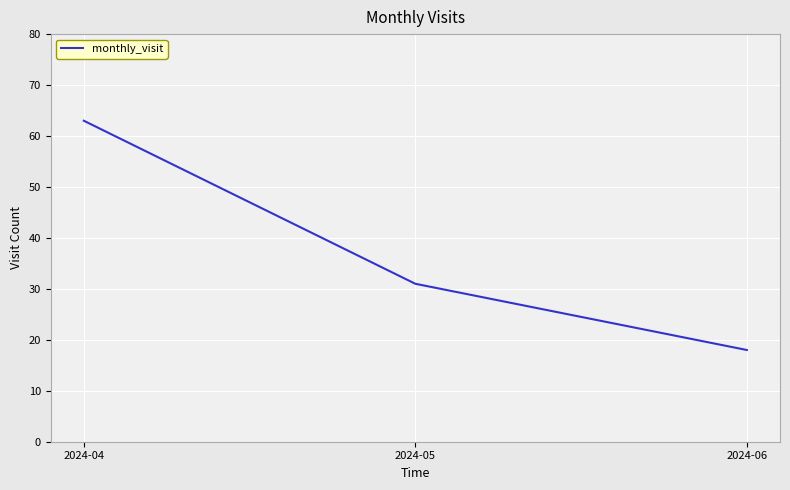

Approximately how many times larger is the value at 2024-06 compared to 2024-05?

0.6